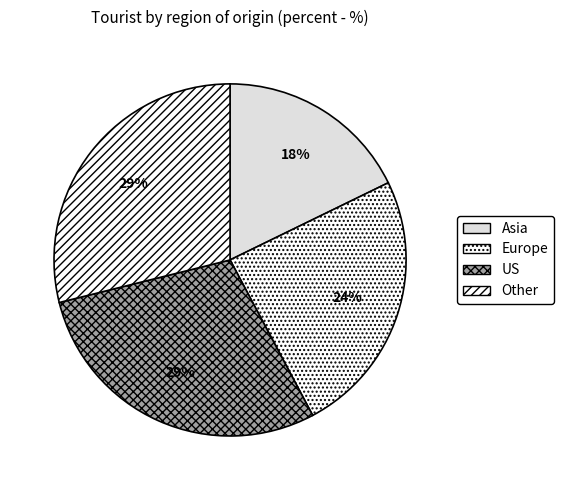

Is there any slice that represents more than half of the pie?

No